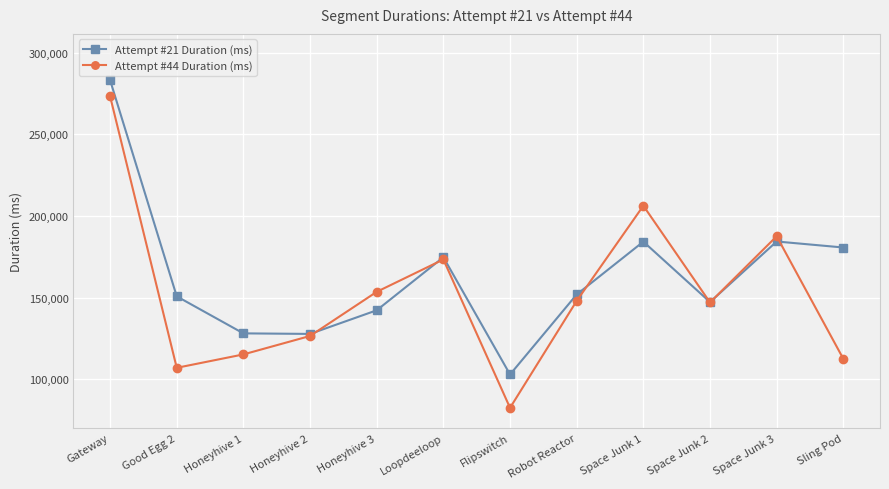

True or false: Attempt #21 Duration (ms) and Attempt #44 Duration (ms) cross at least once.

True